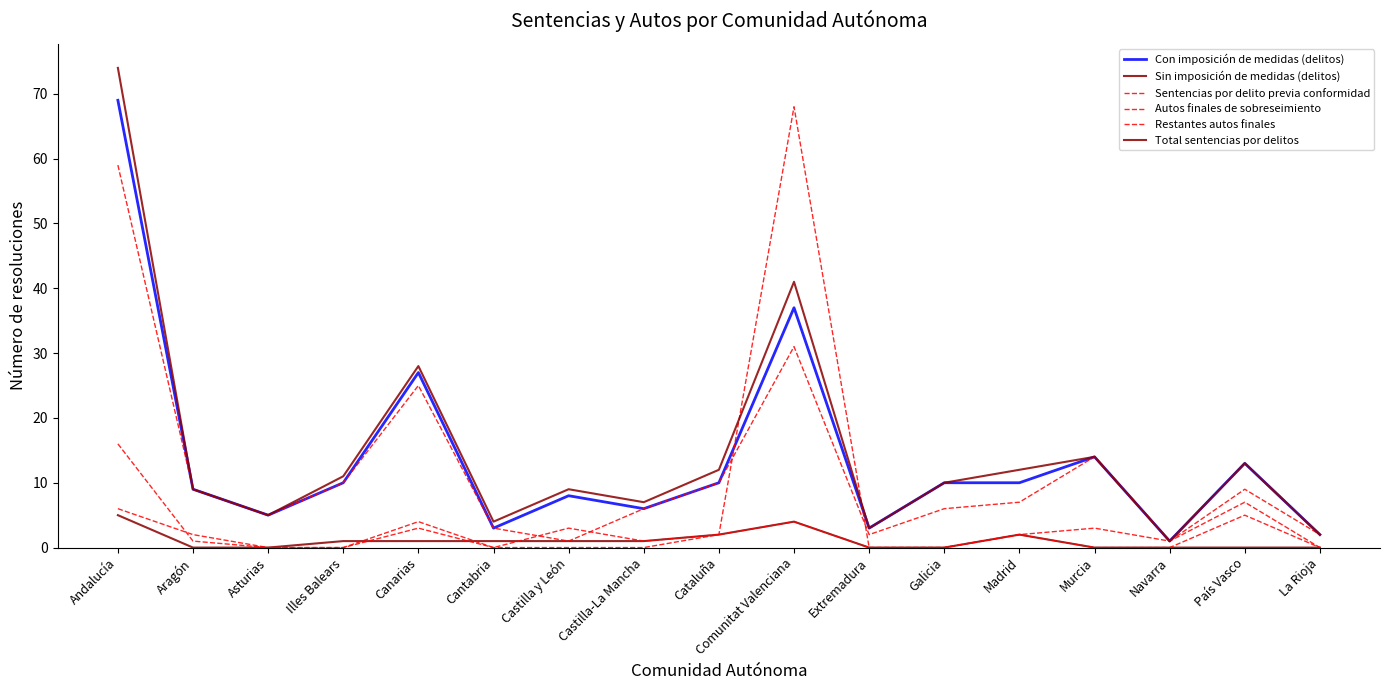

How many lines are shown in the chart?

6